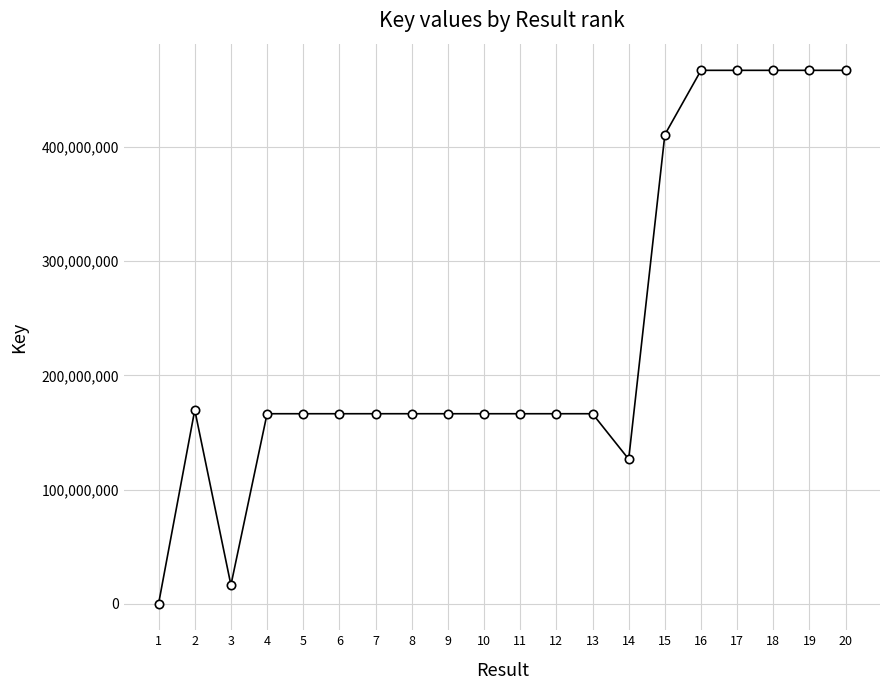

At which category does the data reach its first local valley?

3